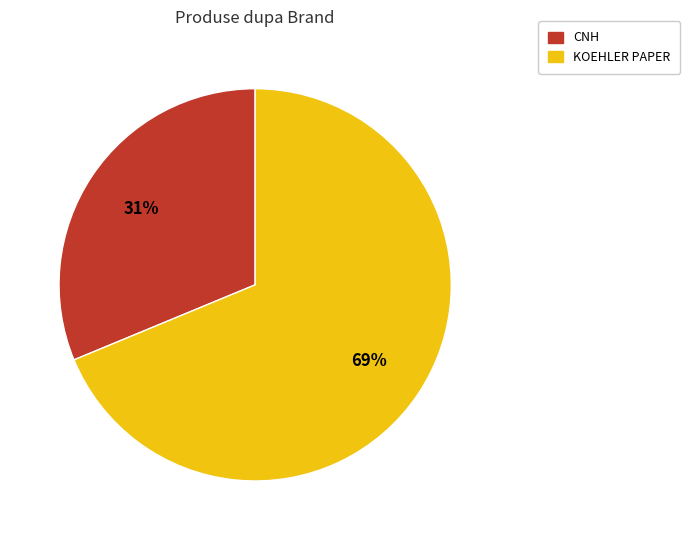

Which category accounts for the majority?

KOEHLER PAPER